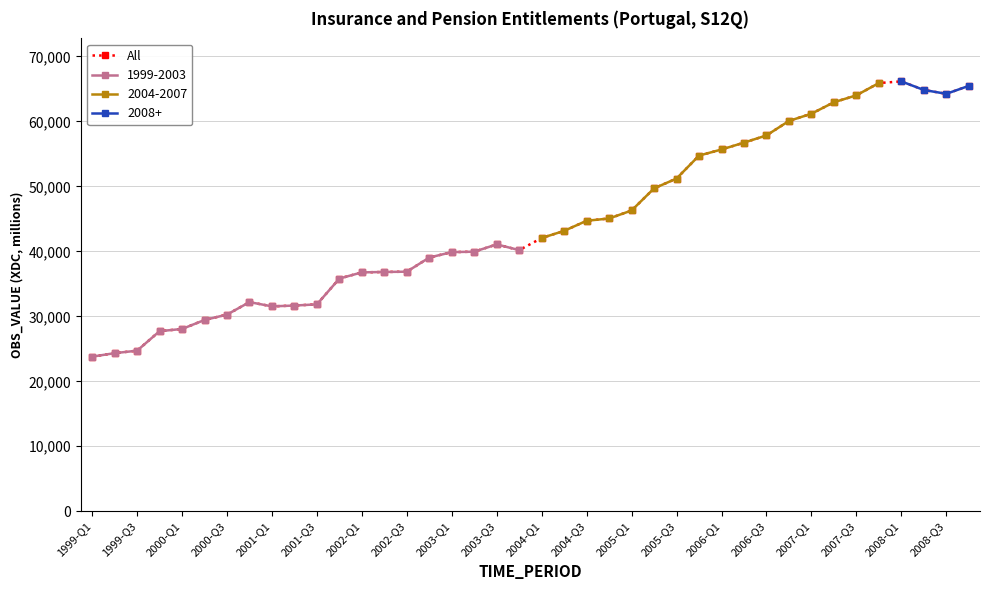

What is the maximum value for All?

66164.8